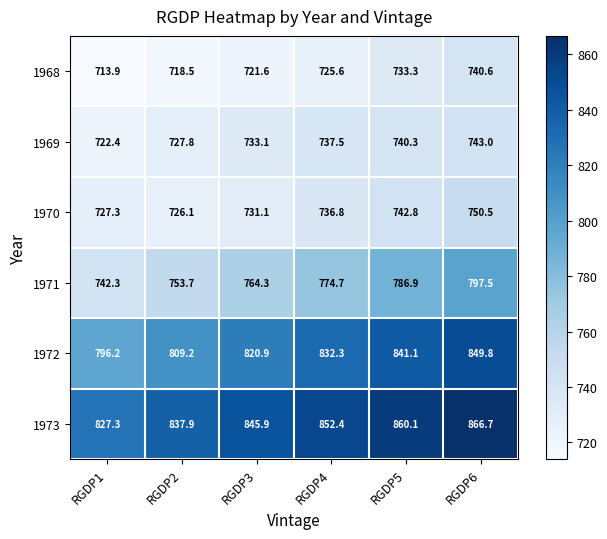

What is the sum of the 1968 values at RGDP3 and RGDP4?

1447.2